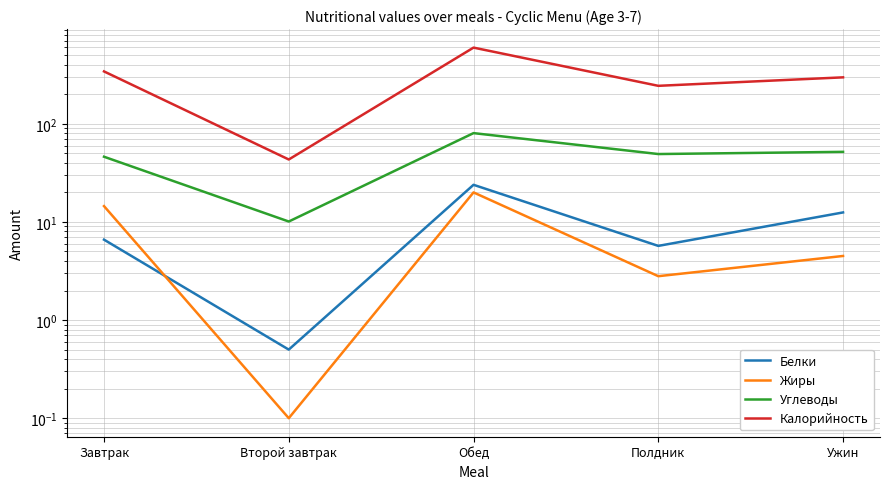

Rank the categories by Жиры value from highest to lowest.

Обед, Завтрак, Ужин, Полдник, Второй завтрак